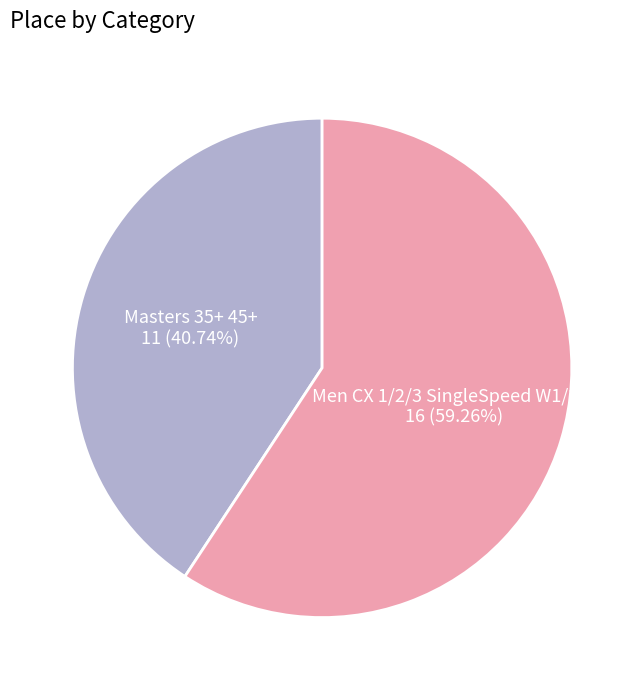

Does any single category account for the majority?

Yes